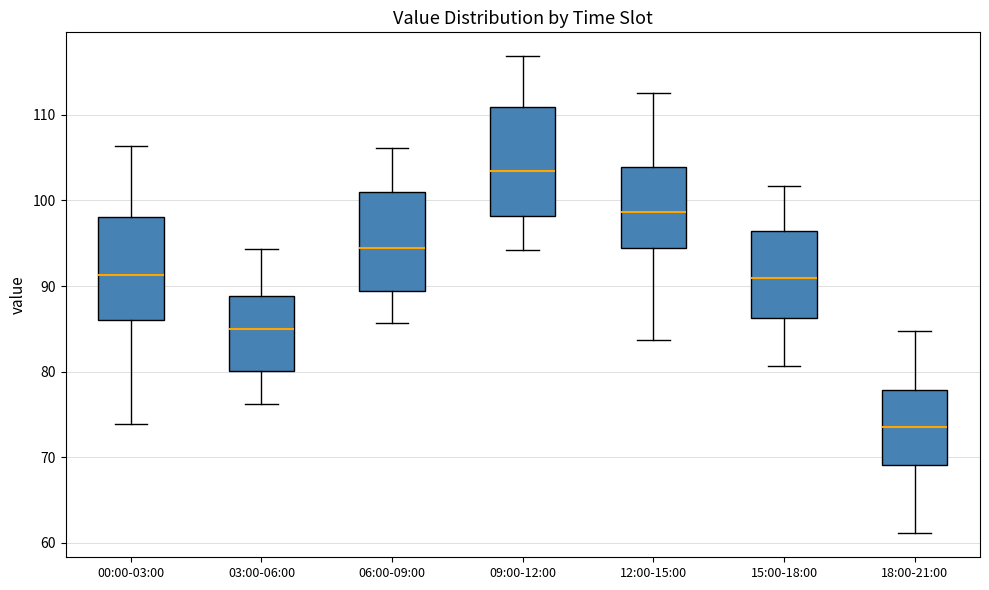

Reading left to right, transcribe this box plot: for each box, give where its median line is, the range the box spans, and where its two whiskers end, as read against the y-axis. The values are not printed on the chart, so give them approximately, as read against the axis.

00:00-03:00: median 91, box 86 to 98, whiskers 74 to 106
03:00-06:00: median 85, box 80 to 89, whiskers 76 to 94
06:00-09:00: median 94, box 89 to 101, whiskers 86 to 106
09:00-12:00: median 103, box 98 to 111, whiskers 94 to 117
12:00-15:00: median 99, box 94 to 104, whiskers 84 to 113
15:00-18:00: median 91, box 86 to 96, whiskers 81 to 102
18:00-21:00: median 73, box 69 to 78, whiskers 61 to 85